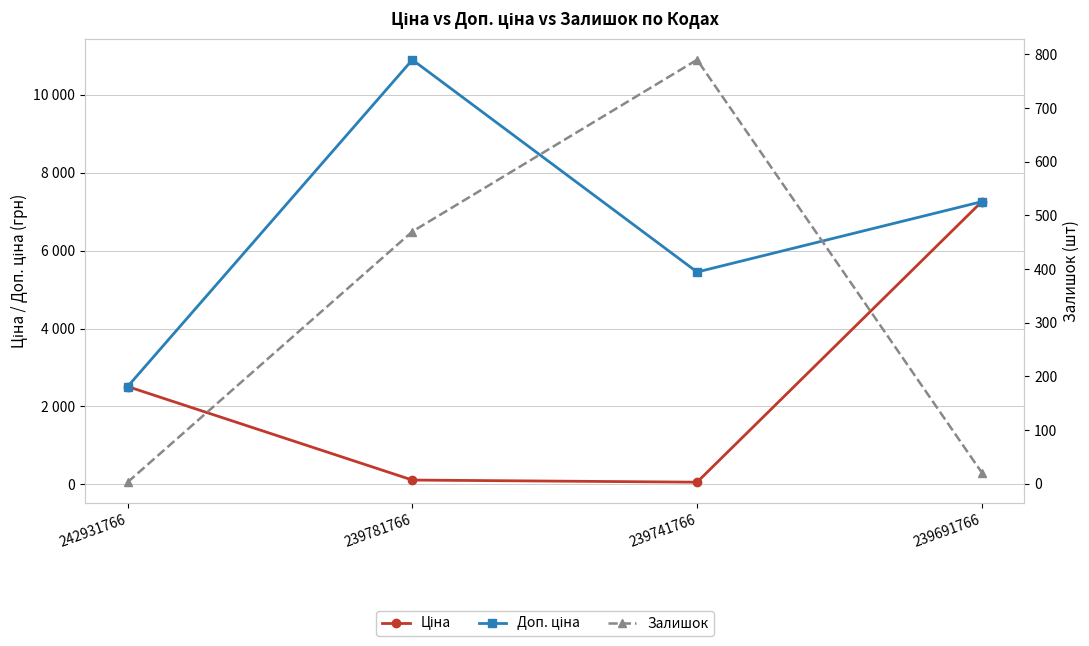

Which series has the largest total across all categories?

Доп. ціна